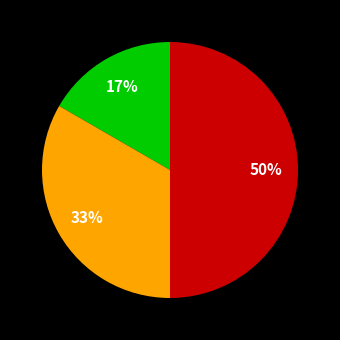

To the nearest percent, what is the difference between the largest and smallest slice percentages?

33%